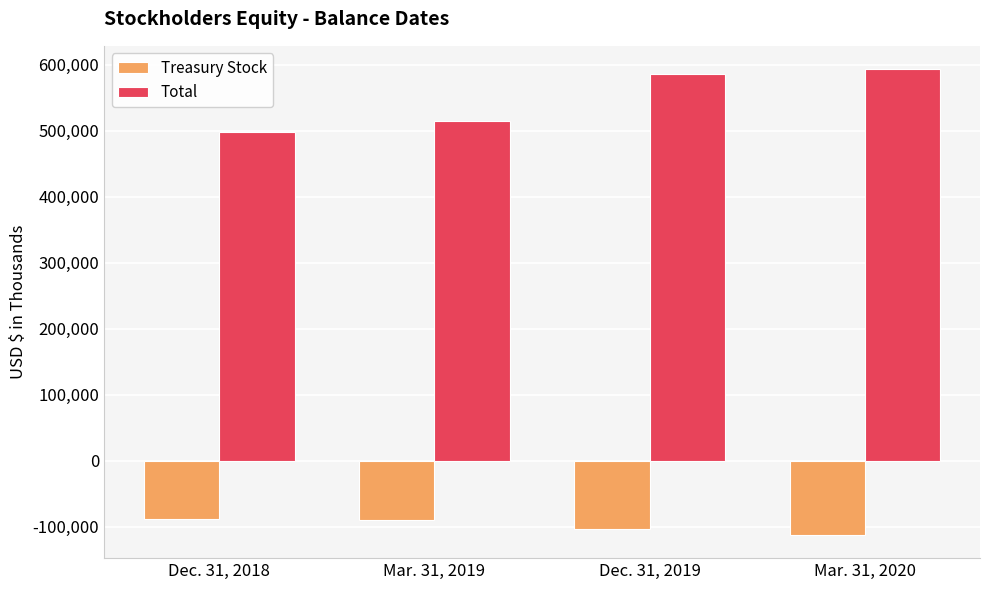

Count the number of data series in this chart.

2